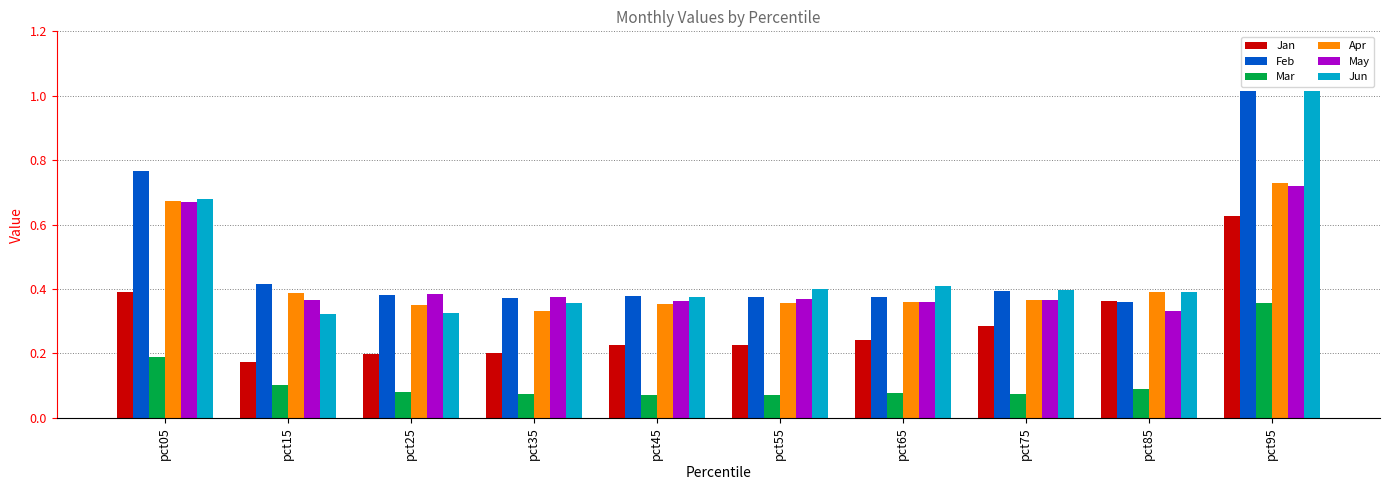

Between pct15 and pct95, which series saw the biggest shift?

Jun